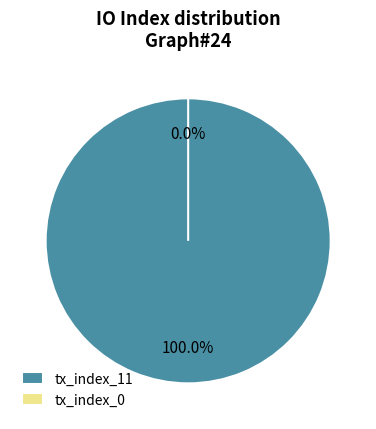

Is the sum of tx_index_11 and tx_index_0 greater than half?

Yes